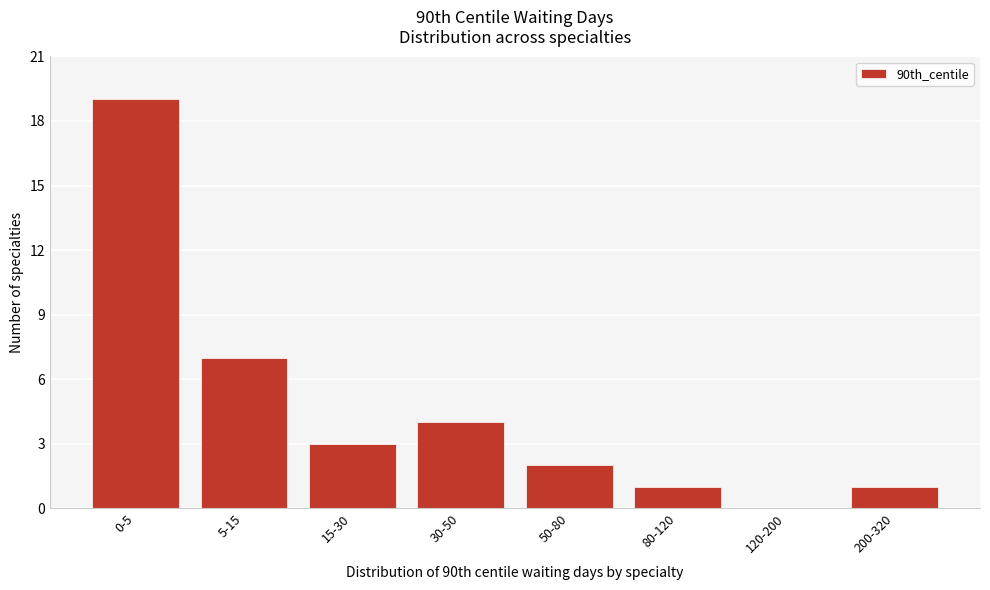

Reading left to right, extract all data points from this chart.

0-5=19	5-15=7	15-30=3	30-50=4	50-80=2	80-120=1	120-200=0	200-320=1